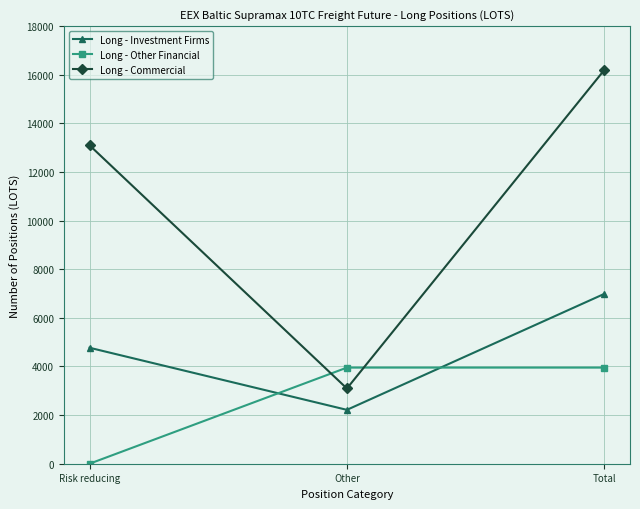

At how many categories does at least one series exceed 7317?

2